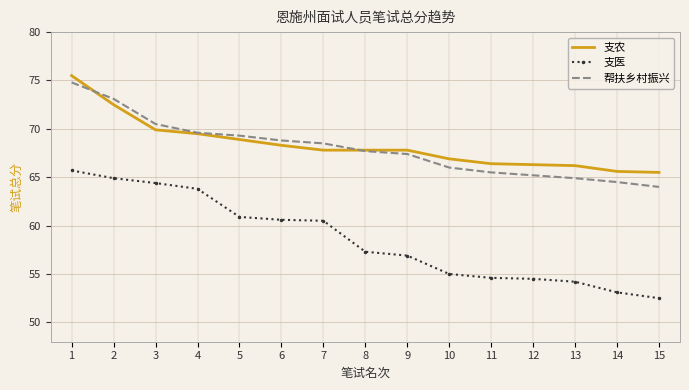

What is the approximate value of 支医 at 1?

65.7